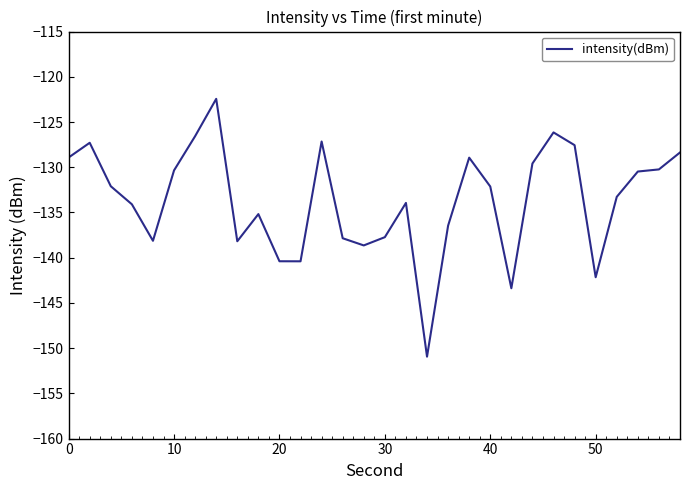

What is the greatest value displayed?

-122.4